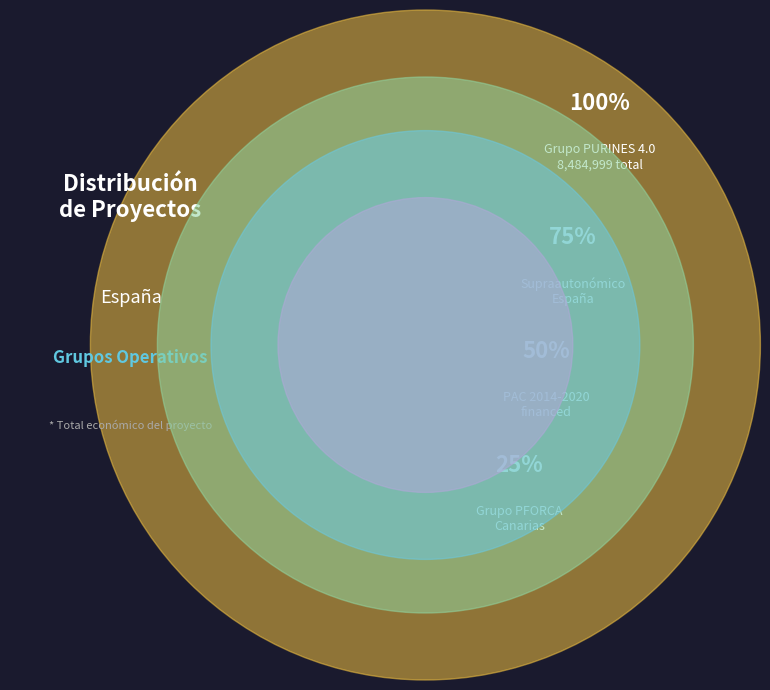

Combined, do Grupo Operativo PURINES 4.0 and Grupo Operativo PFORCA account for over 50%?

Yes